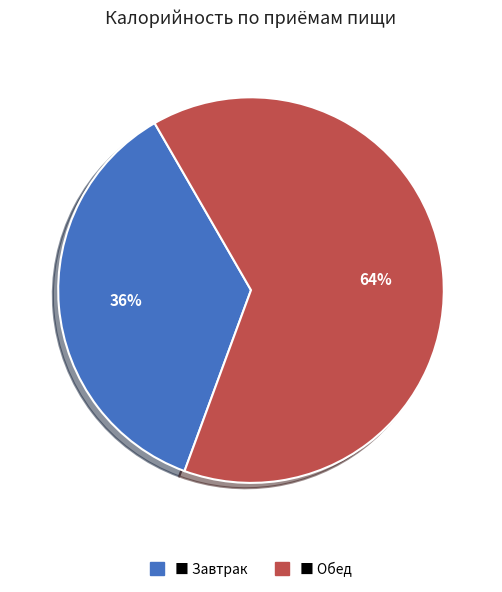

Is there any slice that represents more than half of the pie?

Yes